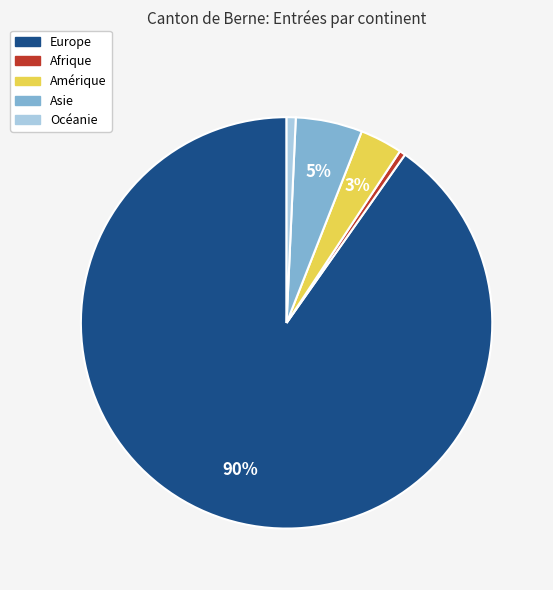

What percentage is the Océanie slice, to the nearest percent?

1%